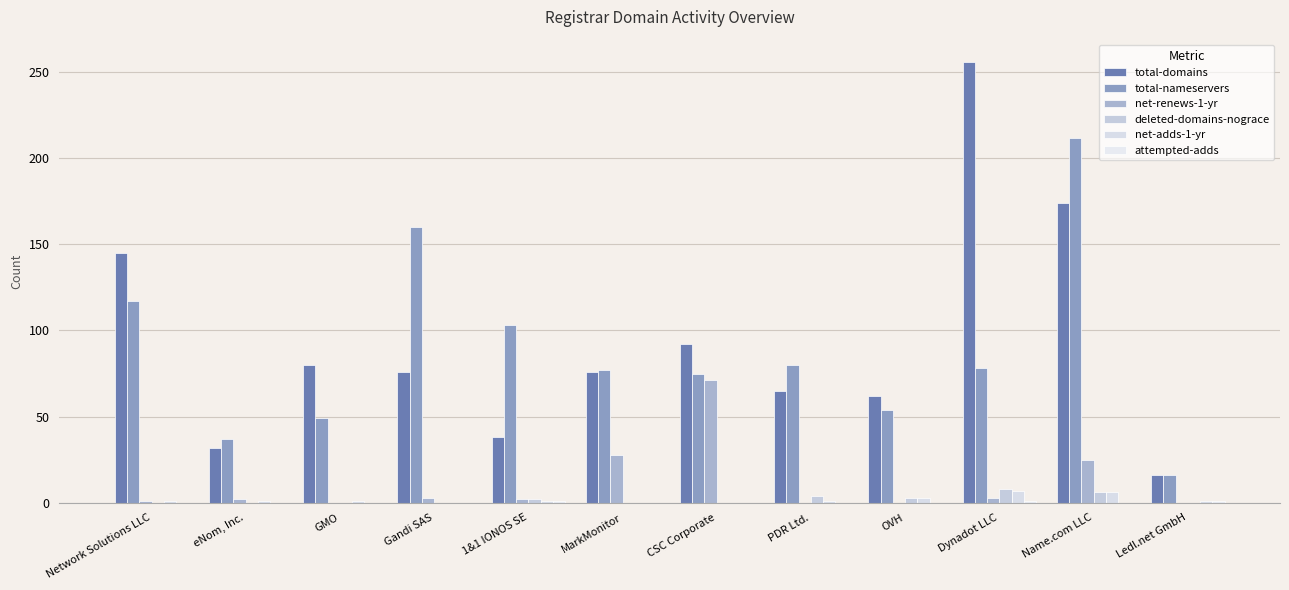

Are the bars horizontal?

No